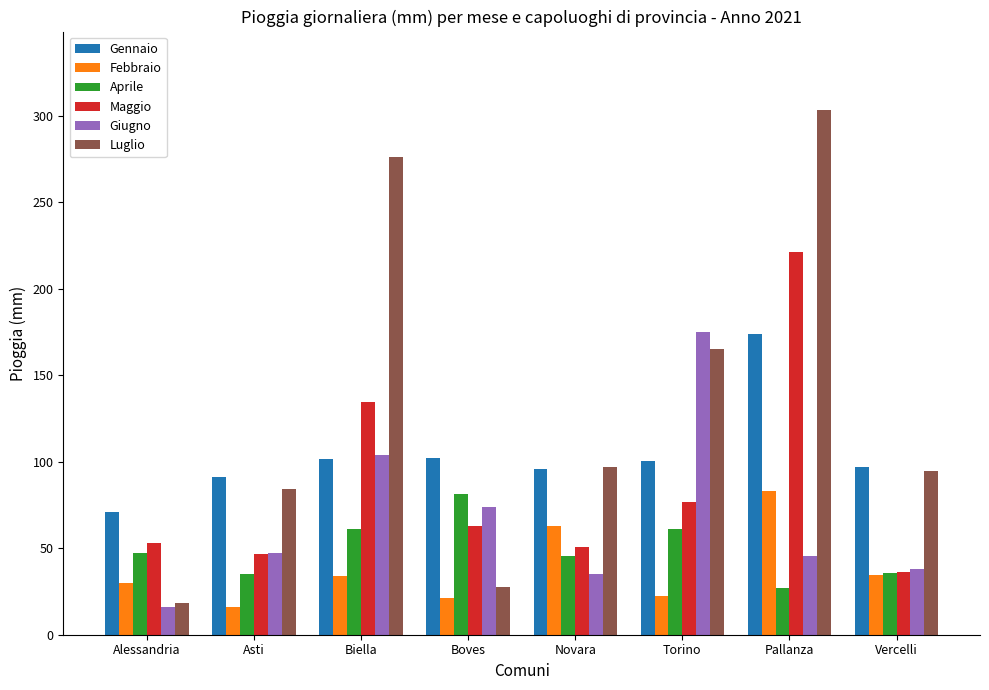

What position from the right is Asti?

7